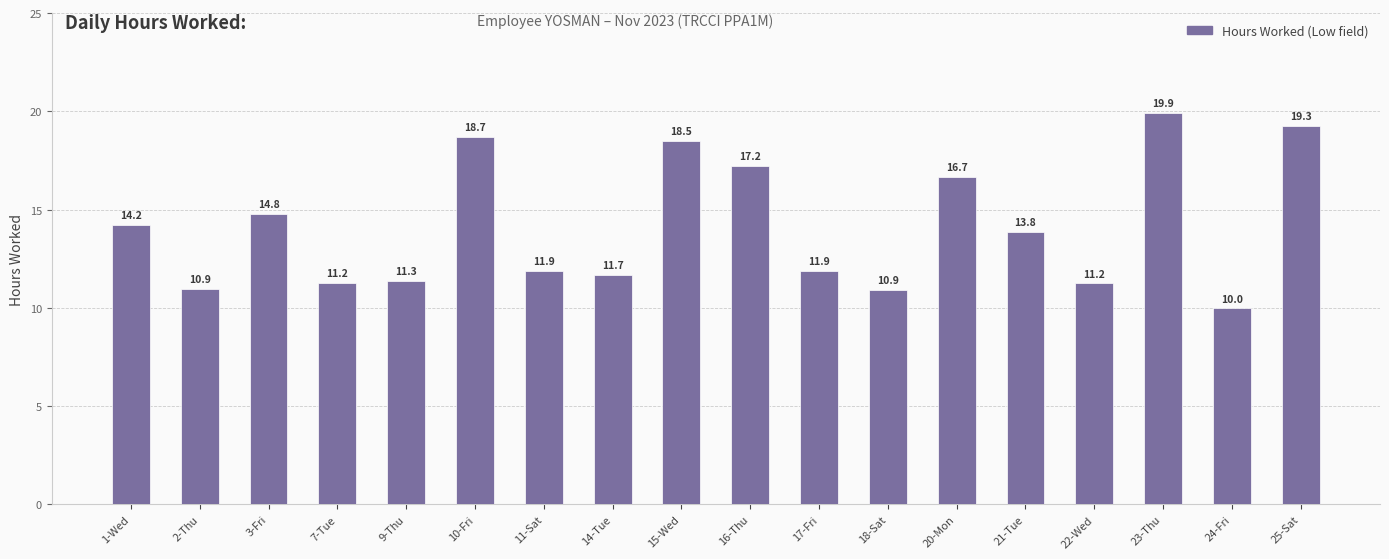

What is the minimum value shown in the chart?

10.0